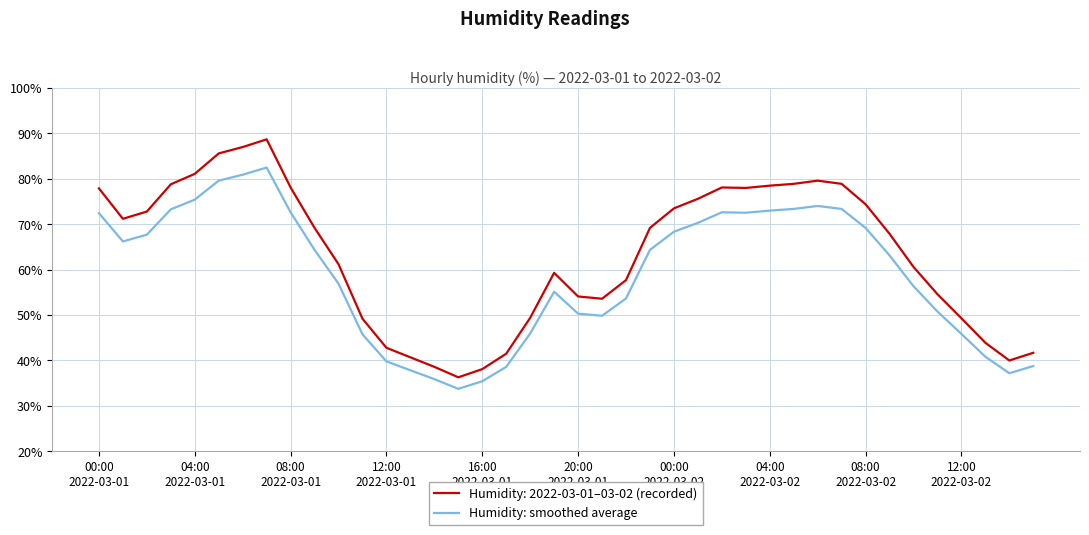

Rank the series by their average value, from highest to lowest.

Humidity: 2022-03-01–03-02 (recorded), Humidity: smoothed average